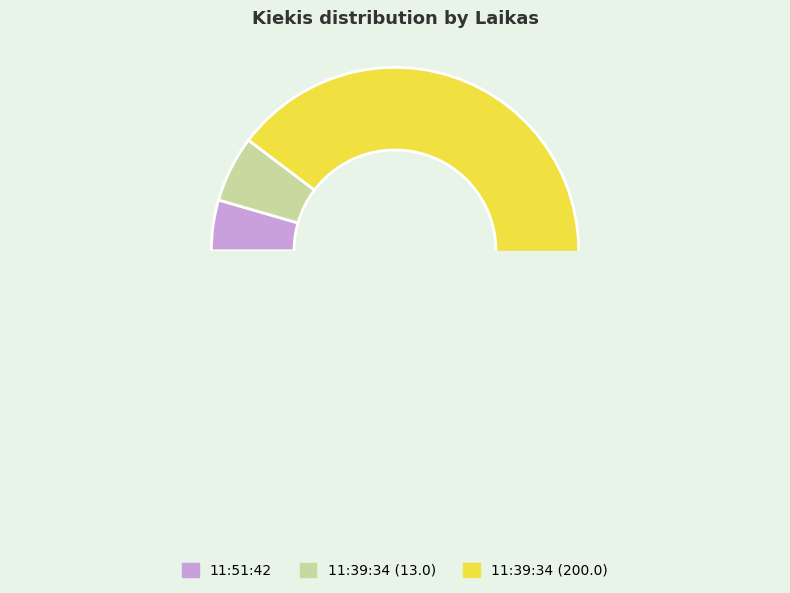

What portion of the pie excludes 11:39:34 (13.0)?

94.2%